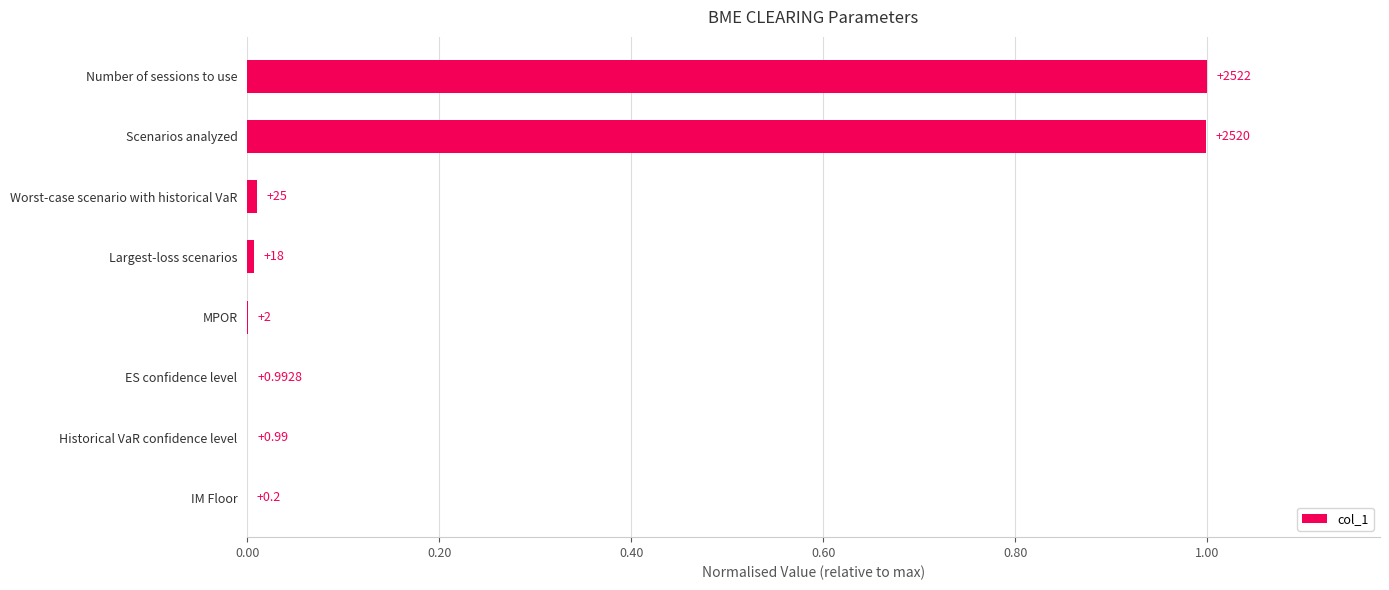

What is the difference between the second highest and second lowest values?

1.0